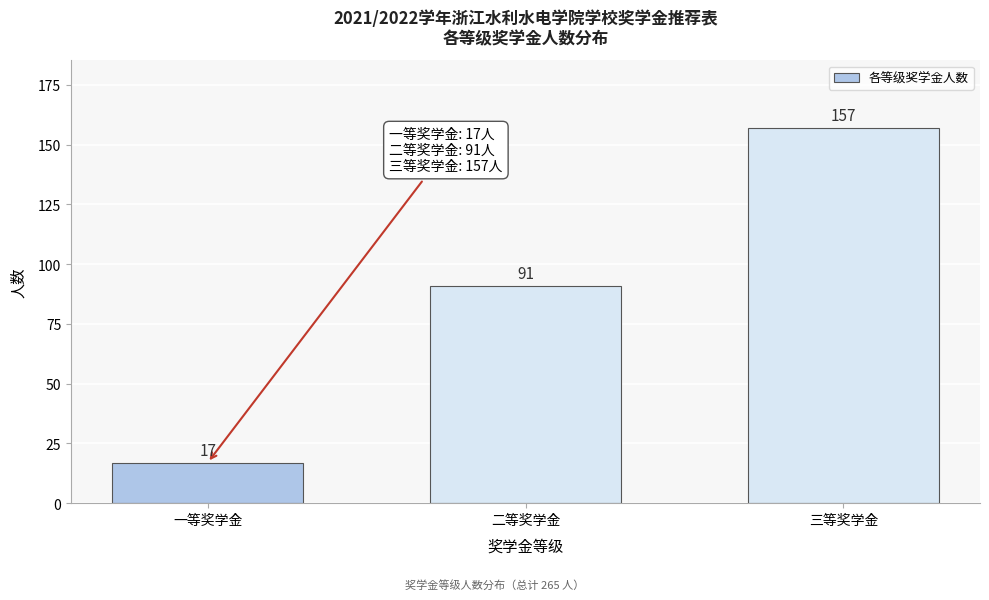

Reading right to left, extract all data points from this chart.

三等奖学金=157	二等奖学金=91	一等奖学金=17